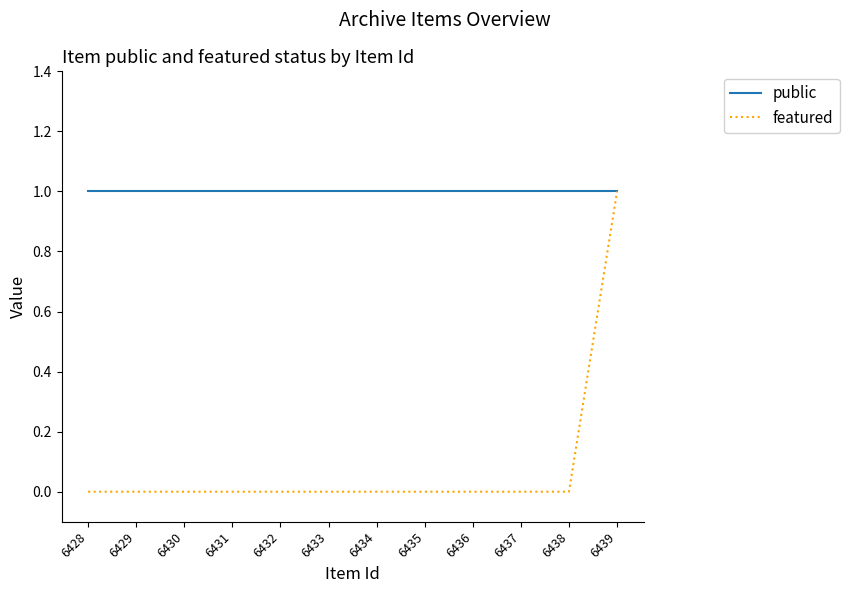

At which label does featured reach its peak?

6439